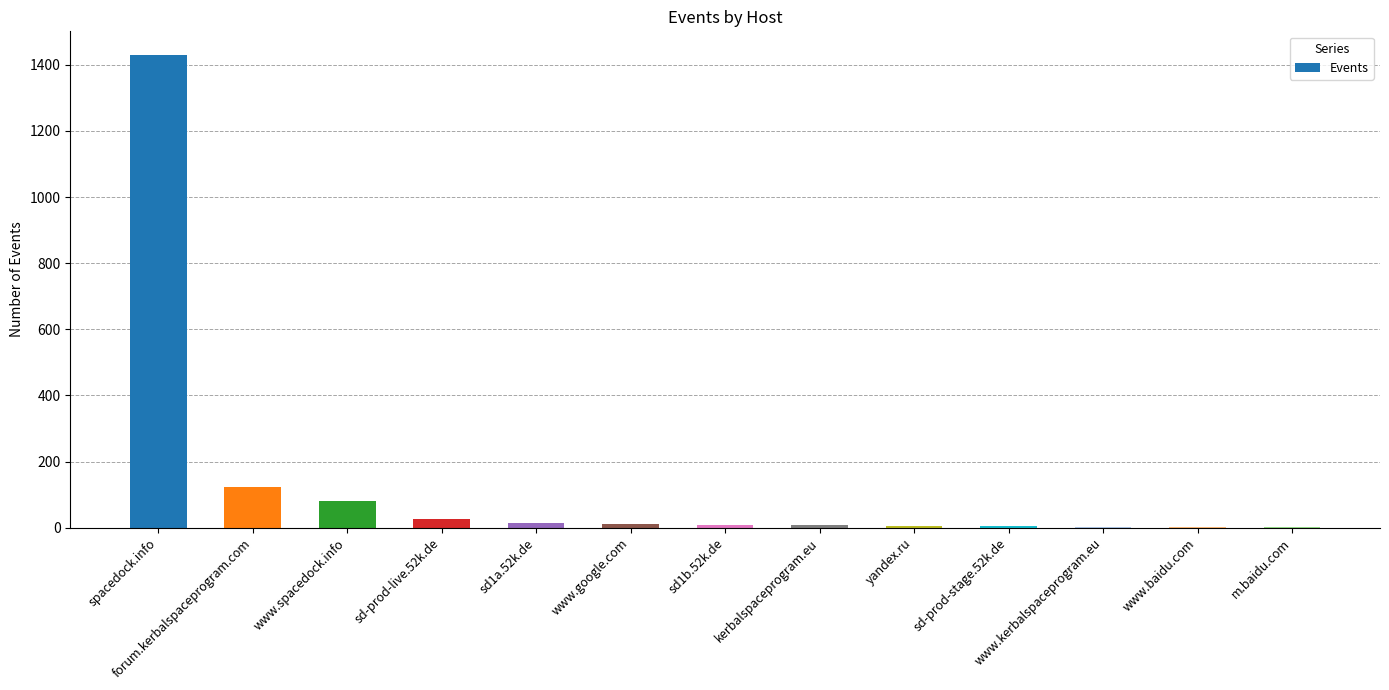

What is the greatest value displayed?

1430